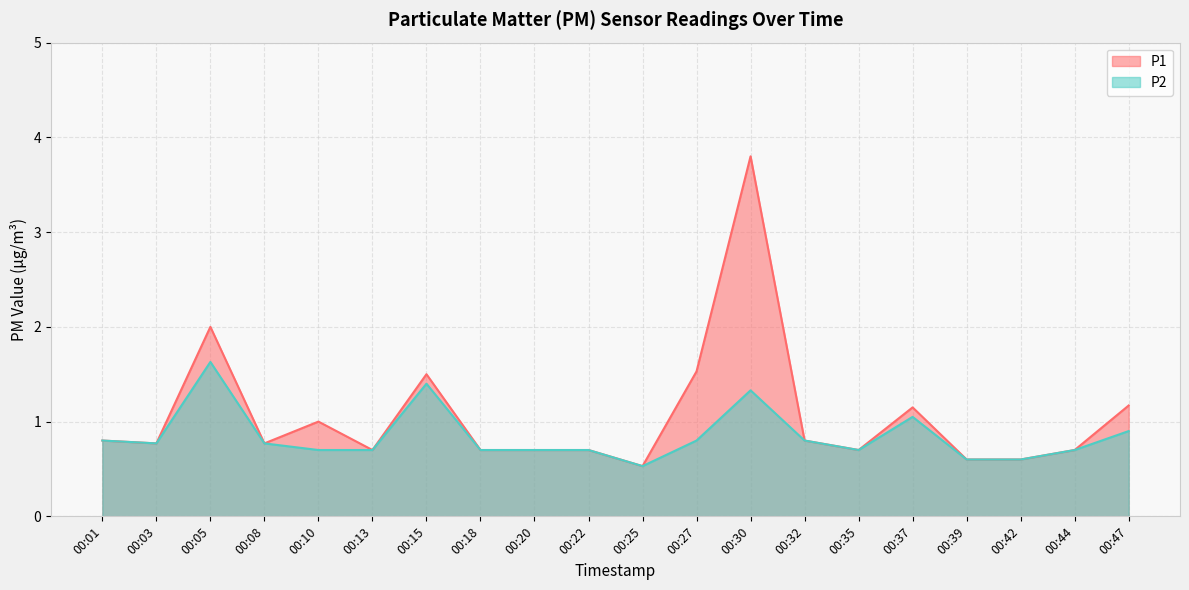

Between 00:15 and 00:39, which series saw the biggest shift?

P1